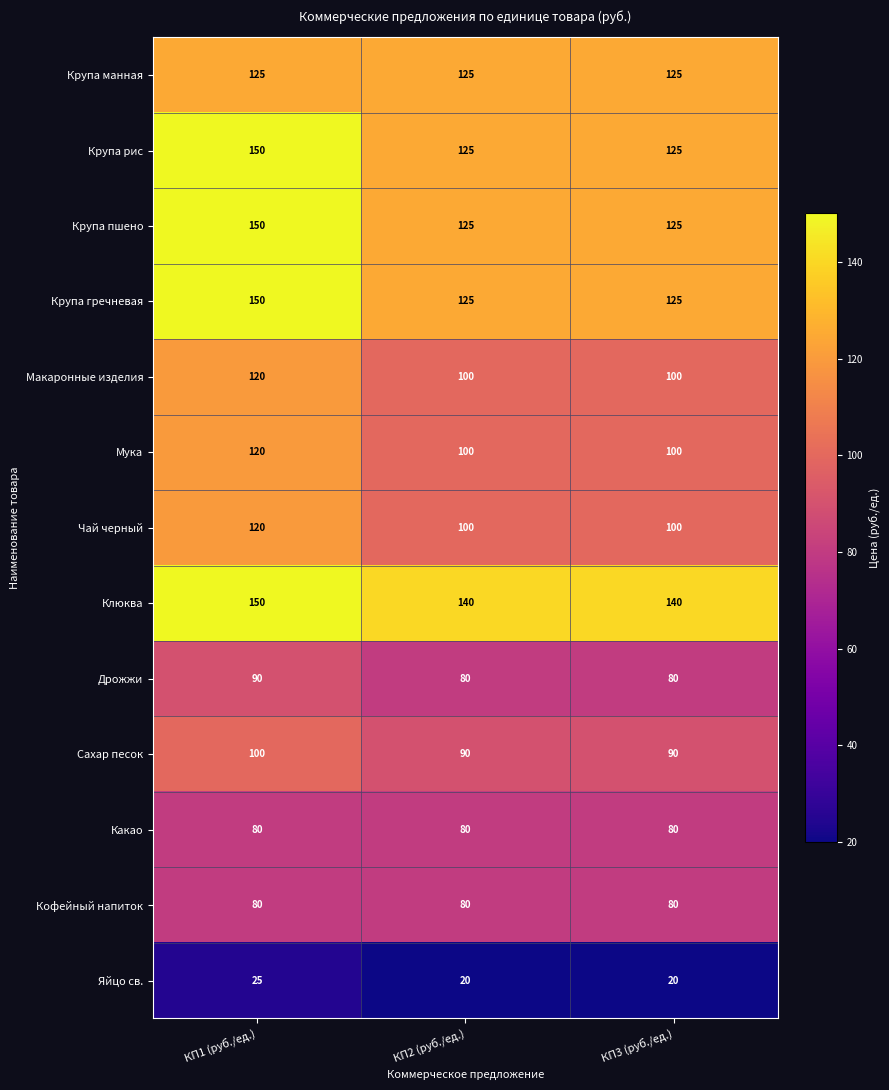

What is the approximate value of Крупа пшено at КП1 (руб./ед.), to the nearest 10?

150